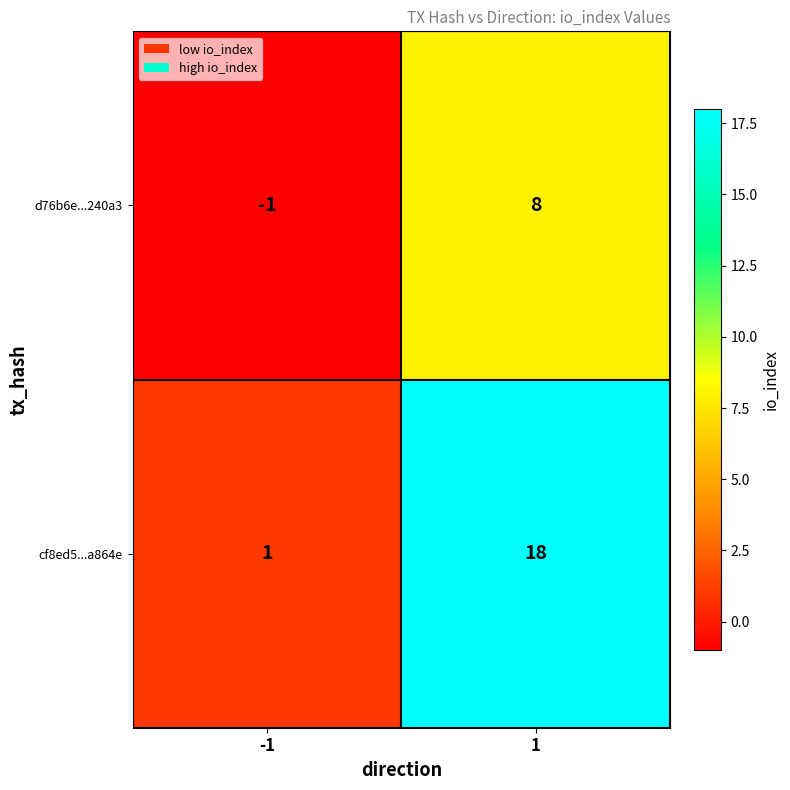

Which series changed the most between -1 and 1?

cf8ed5...a864e